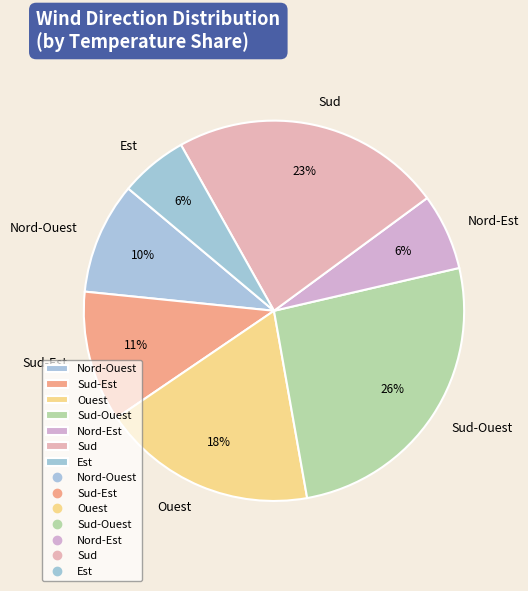

Is there any slice that represents more than half of the pie?

No